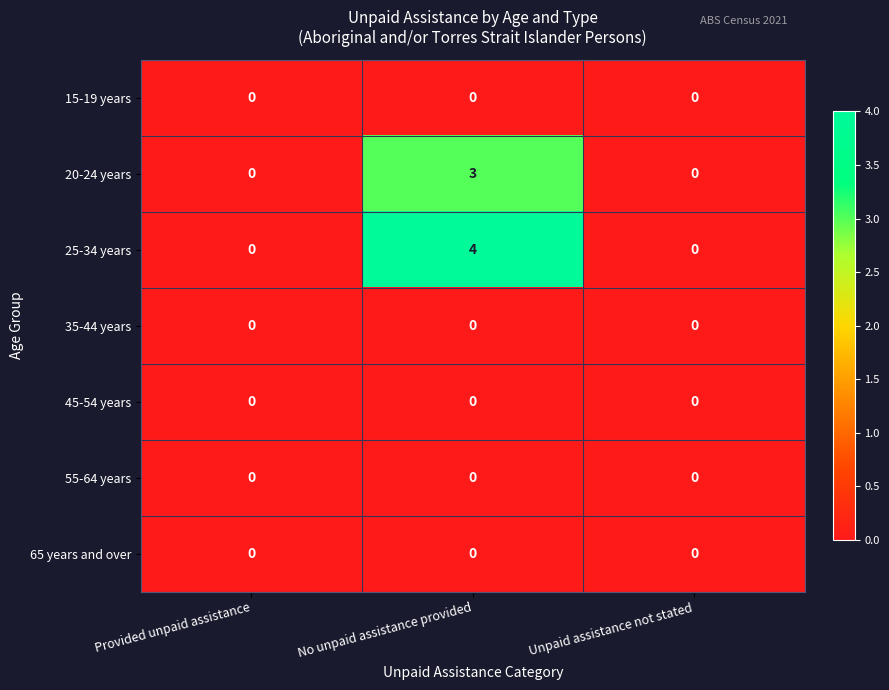

The 65 years and over series shows 0 at No unpaid assistance provided. True or false?

True